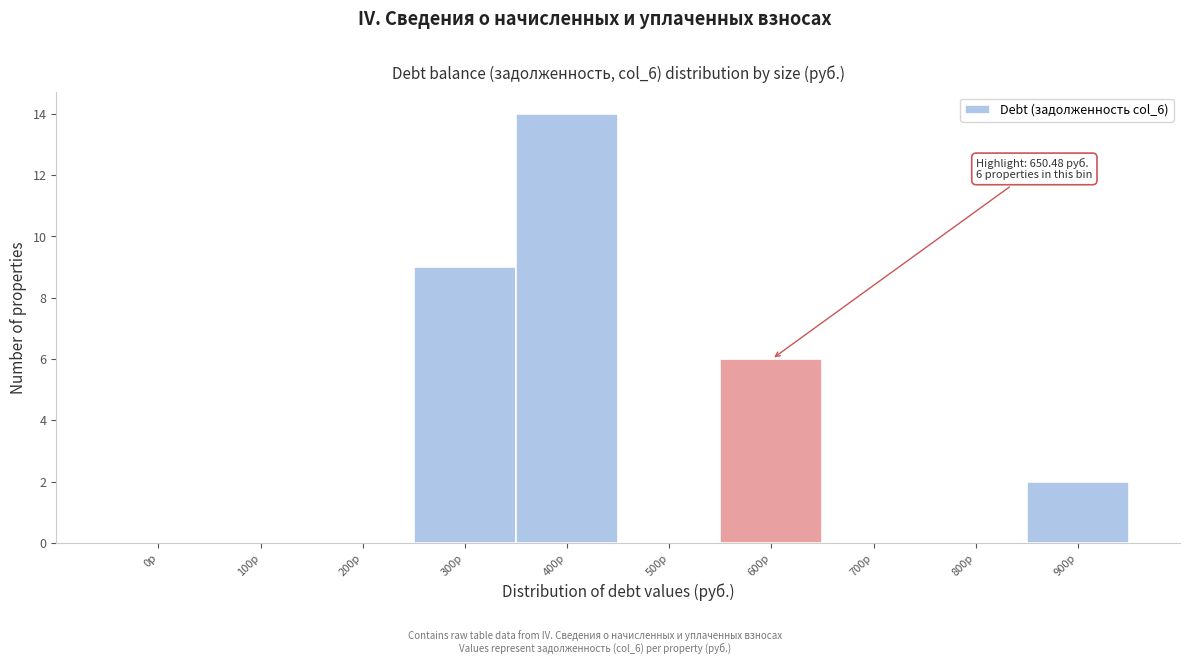

Reading left to right, transcribe all the data shown in this chart.

0р=0	100р=0	200р=0	300р=9	400р=14	500р=0	600р=6	700р=0	800р=0	900р=2